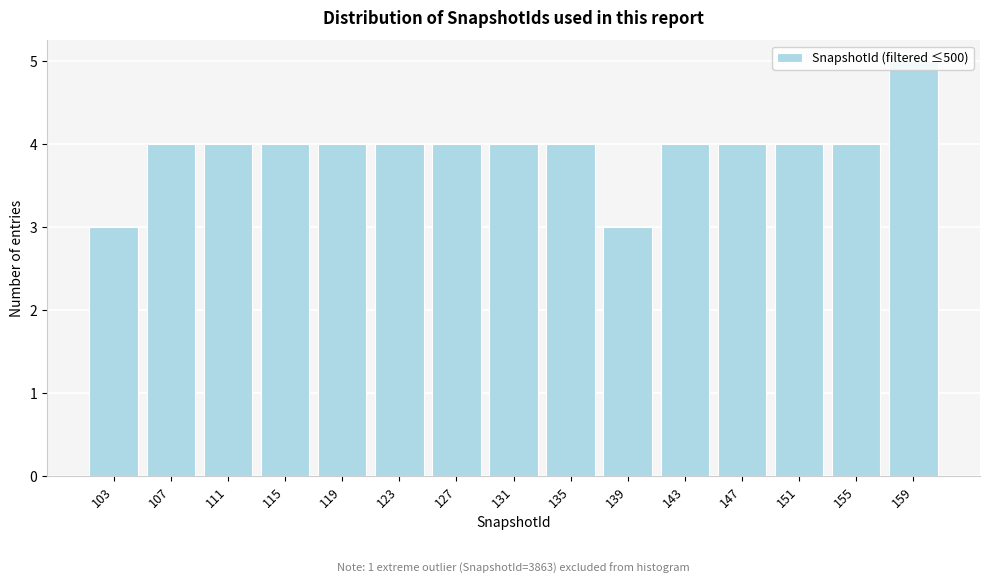

Is it true that the value at 107 is 4?

True